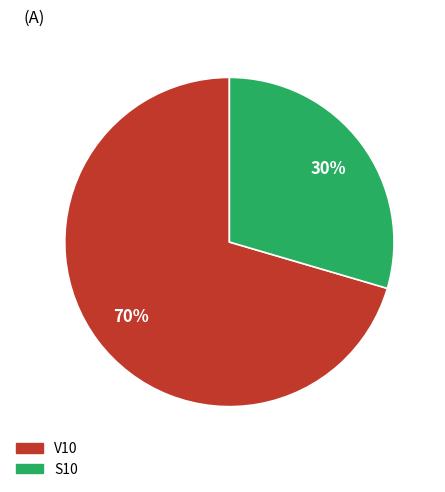

To the nearest percent, what percentage of the pie is V10?

70%